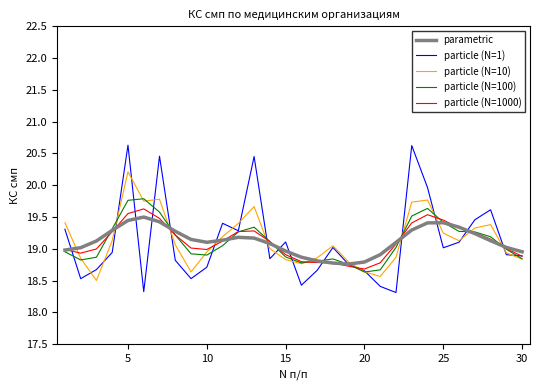

How many times do particle (N=10) and parametric cross each other?

11